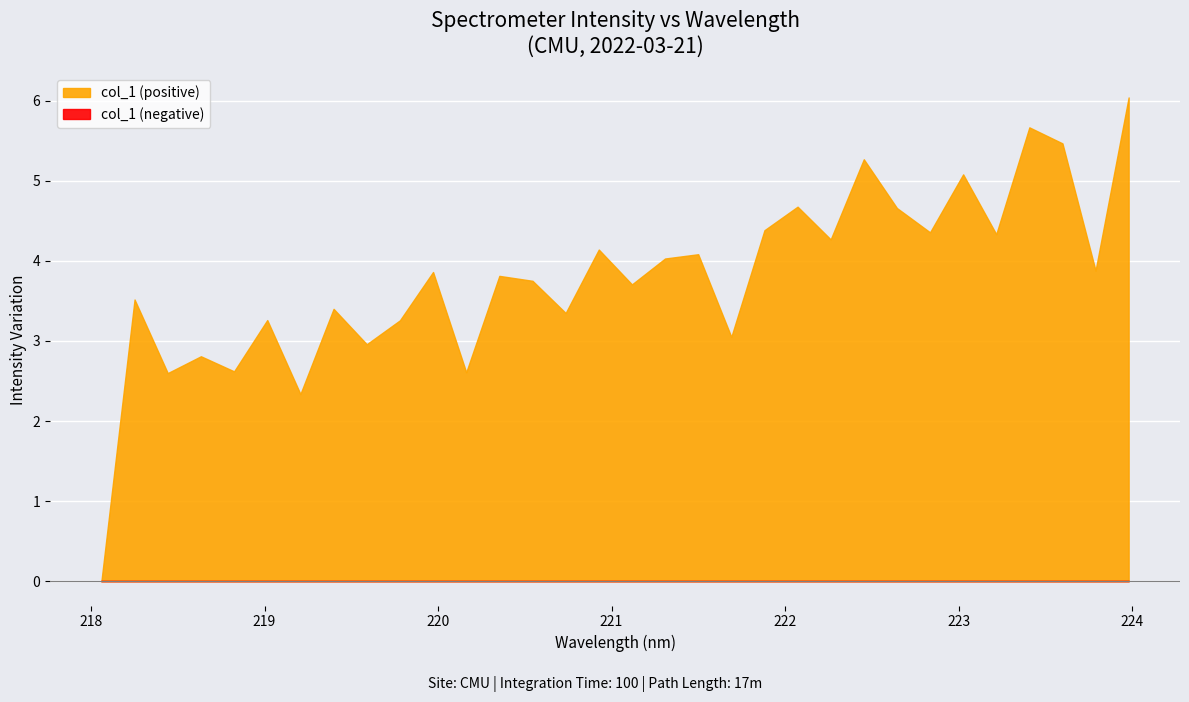

At which category does the chart reach its peak across all series?

223.9802